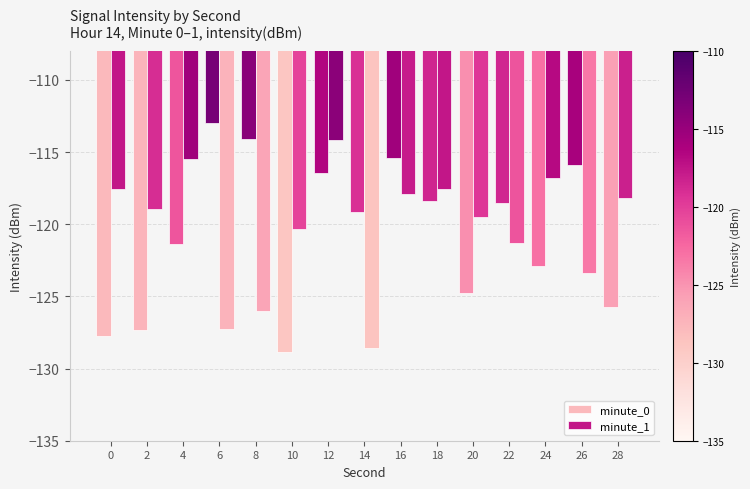

How many values in the minute_0 series are below -119?

8